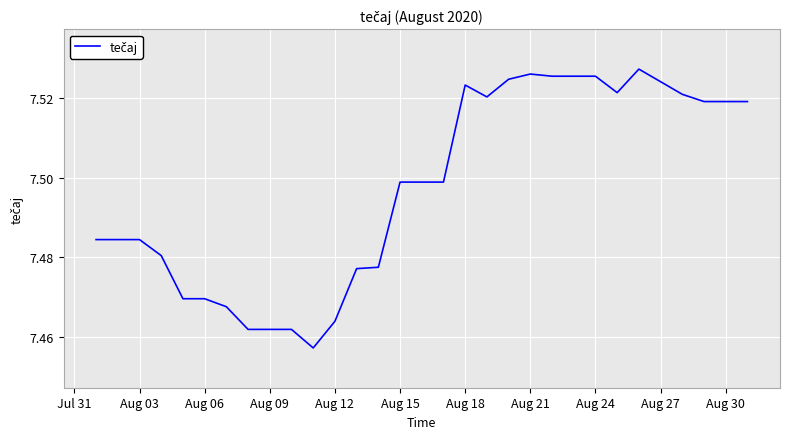

How many lines are shown in the chart?

1